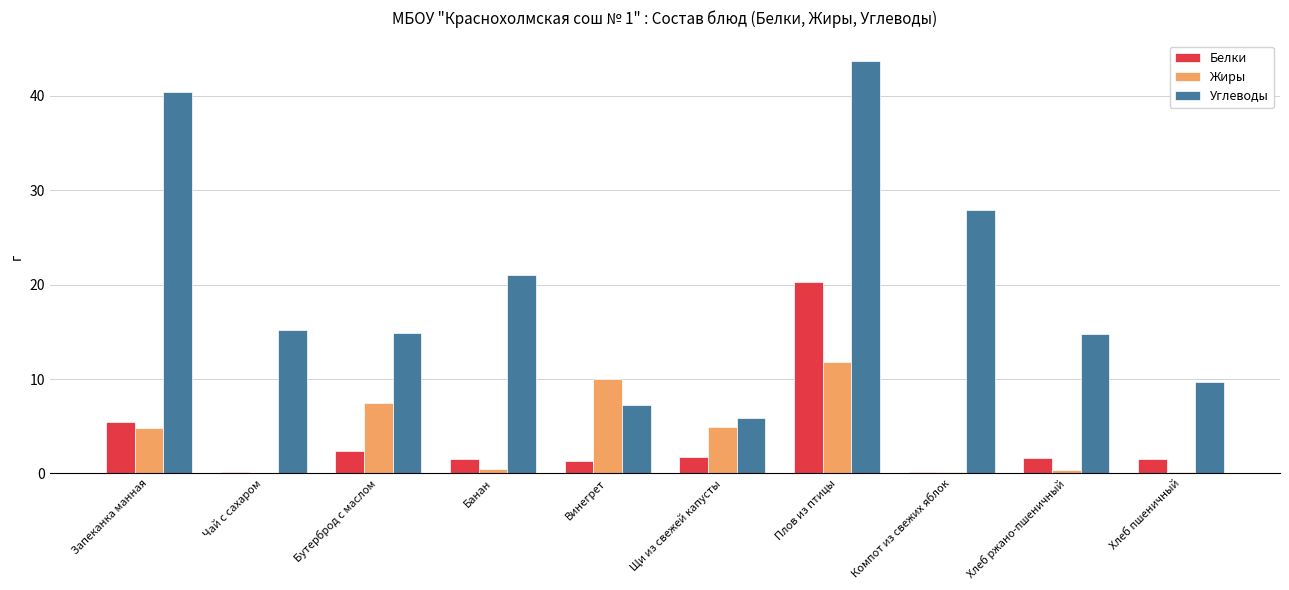

What is the sum of the Углеводы values at Щи из свежей капусты and Винегрет?

13.2